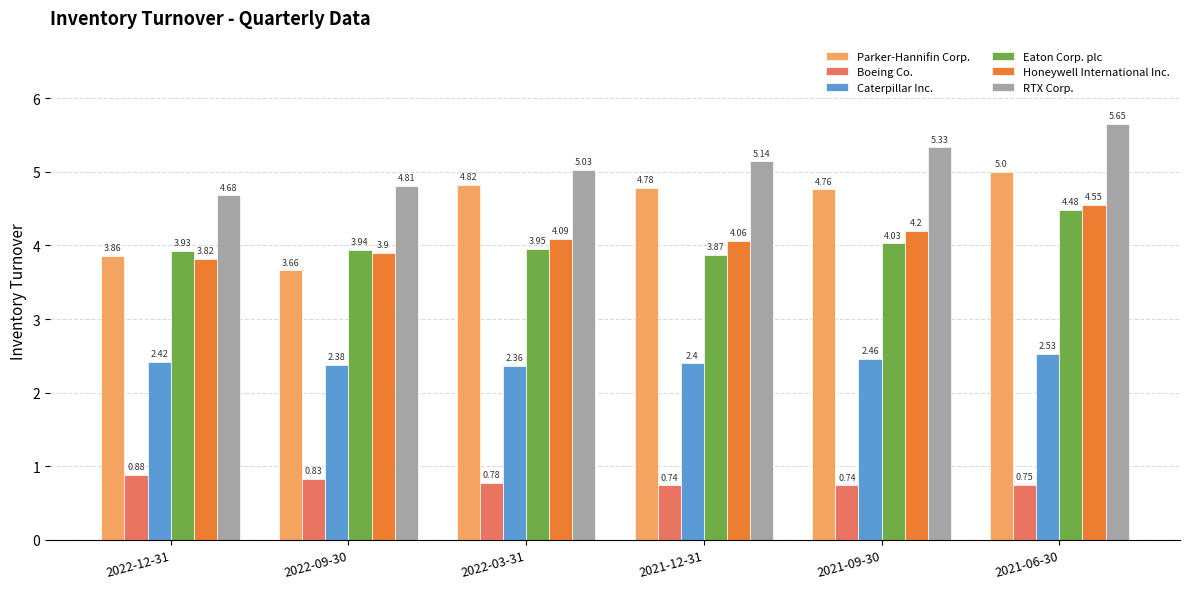

Which series changed the most between 2021-12-31 and 2021-09-30?

RTX Corp.